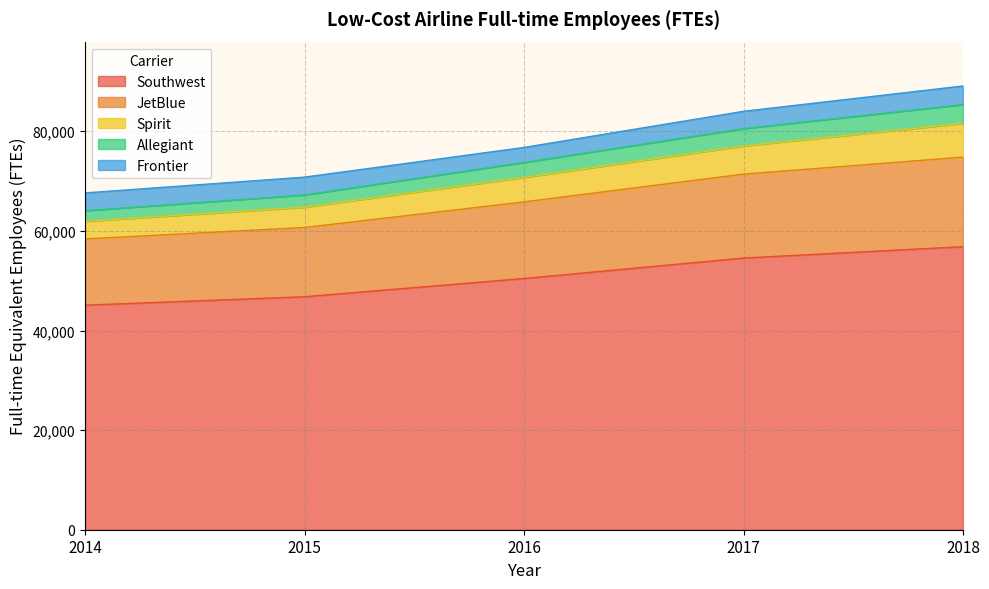

Count the Southwest values in the range 46784 to 54551.

3